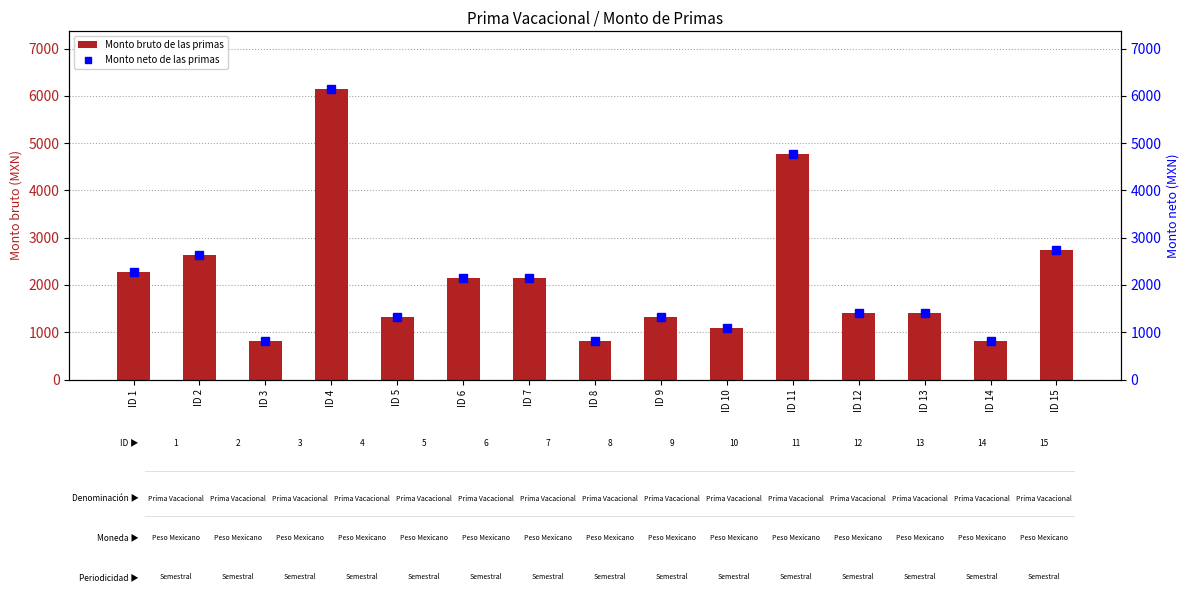

Reading left to right, extract all data points from this chart.

Monto bruto de las primas: ID 1=2264.5	ID 2=2633.1	ID 3=821.4	ID 4=6138.2	ID 5=1312.7	ID 6=2143.6	ID 7=2150.9	ID 8=821.4	ID 9=1312.7	ID 10=1084.6	ID 11=4772.6	ID 12=1413.0	ID 13=1413.0	ID 14=821.4	ID 15=2733.2
Monto neto de las primas: ID 1=2264.5	ID 2=2633.1	ID 3=821.4	ID 4=6138.2	ID 5=1312.7	ID 6=2143.6	ID 7=2150.9	ID 8=821.4	ID 9=1312.7	ID 10=1084.6	ID 11=4772.6	ID 12=1413.0	ID 13=1413.0	ID 14=821.4	ID 15=2733.2